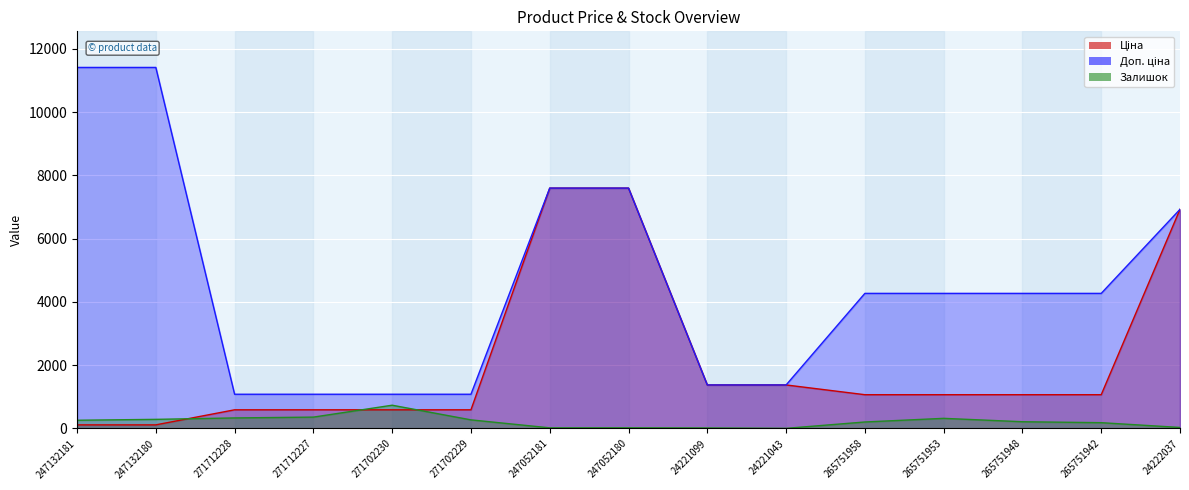

True or false: Залишок has a value of 260.0 at 247132181.

True